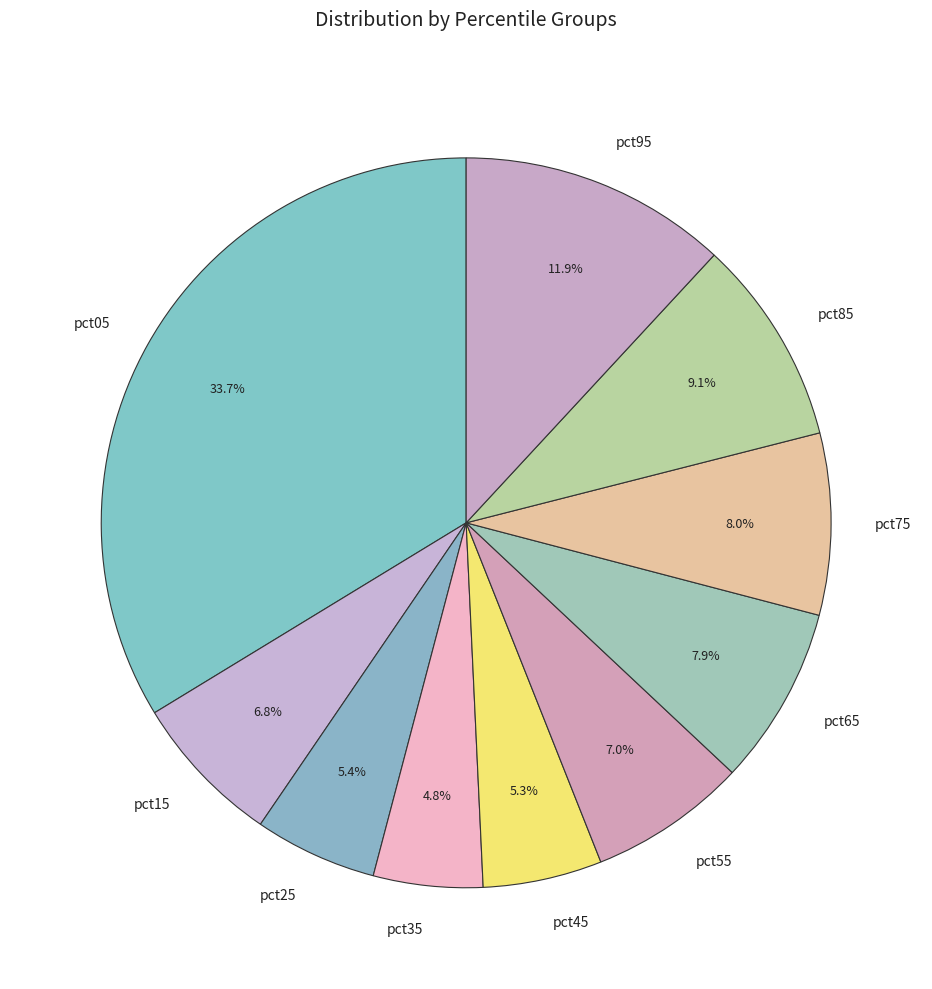

Is the sum of pct25 and pct35 greater than half?

No